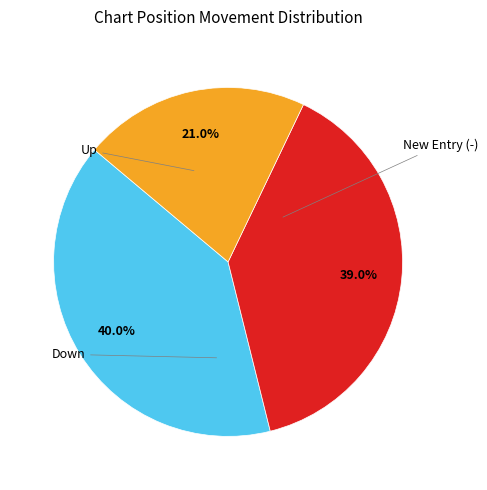

Count the number of slices in the pie.

3